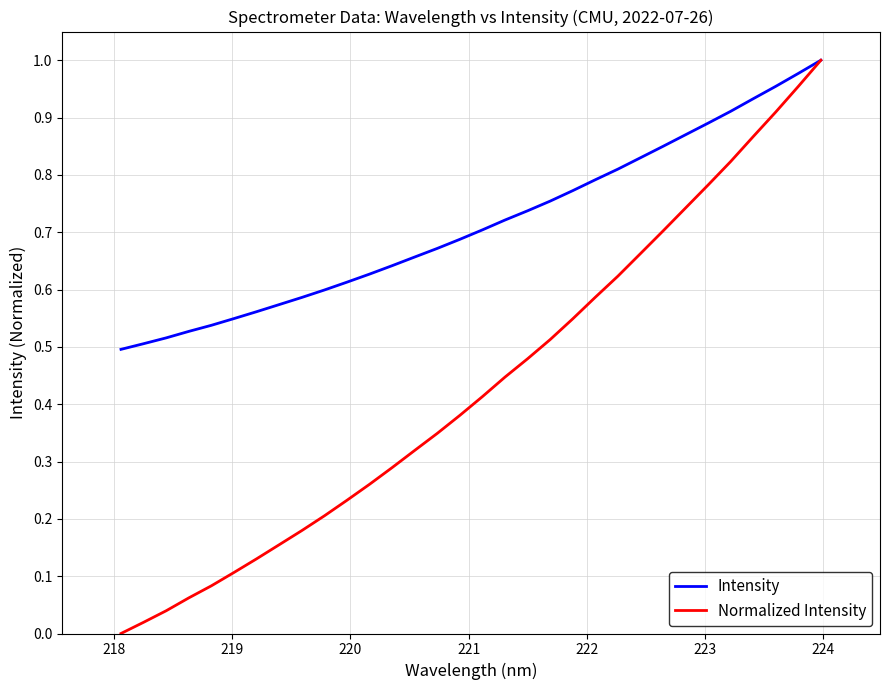

Which series has the widest spread of values?

Normalized Intensity